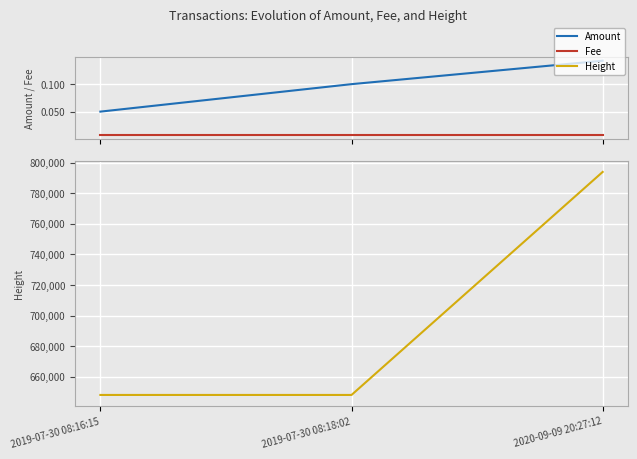

Rank the series at 2020-09-09 20:27:12 from highest to lowest value.

Height, Amount, Fee